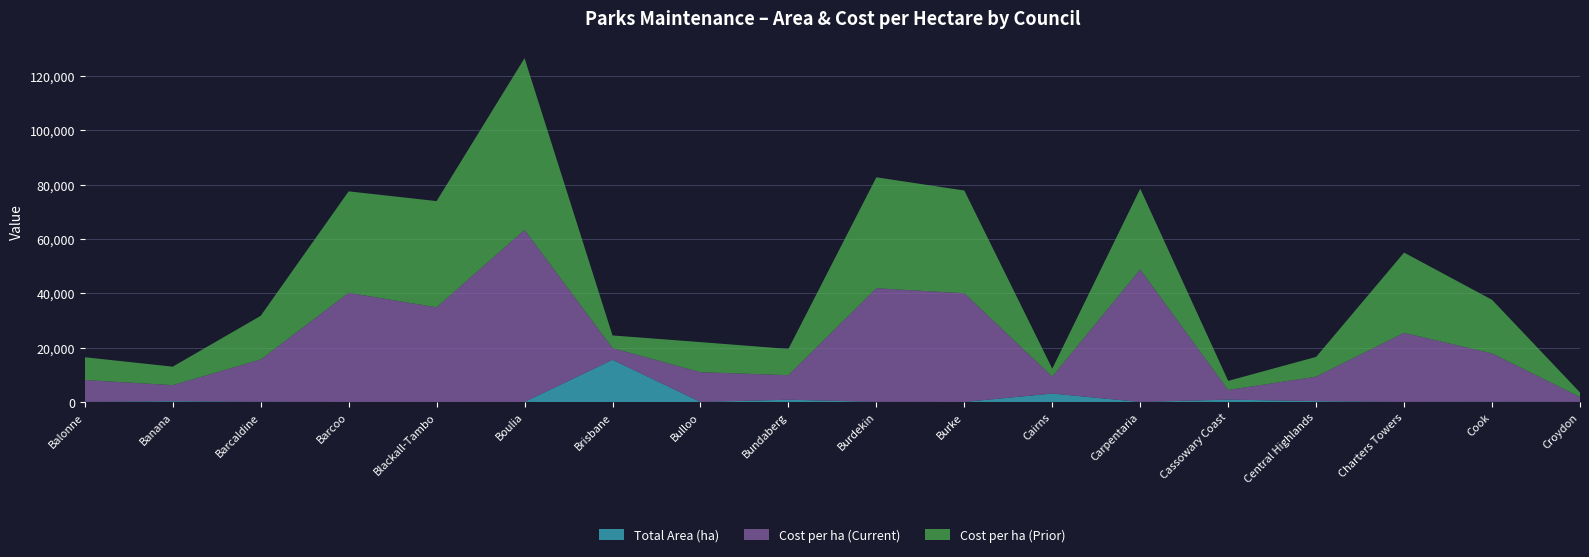

Reading left to right, extract all data points from this chart.

Total Area (ha): Balonne=65.0	Banana=279.0	Barcaldine=78.0	Barcoo=6.0	Blackall-Tambo=20.0	Boulia=10.0	Brisbane=15521.0	Bulloo=30.0	Bundaberg=829.0	Burdekin=46.0	Burke=10.0	Cairns=3099.0	Carpentaria=12.0	Cassowary Coast=867.0	Central Highlands=306.0	Charters Towers=42.0	Cook=78.0	Croydon=39.0
Cost per ha (Current): Balonne=8015.4	Banana=5921.1	Barcaldine=15551.3	Barcoo=40166.7	Blackall-Tambo=34800.0	Boulia=63300.0	Brisbane=4319.3	Bulloo=10933.3	Bundaberg=9030.2	Burdekin=41804.3	Burke=40000.0	Cairns=6253.0	Carpentaria=48750.0	Cassowary Coast=3545.6	Central Highlands=9003.3	Charters Towers=25404.8	Cook=17782.0	Croydon=1794.9
Cost per ha (Prior): Balonne=8384.6	Banana=6792.1	Barcaldine=16065.8	Barcoo=37333.3	Blackall-Tambo=39100.0	Boulia=63200.0	Brisbane=4637.8	Bulloo=11066.7	Bundaberg=9658.6	Burdekin=40826.1	Burke=37800.0	Cairns=2895.9	Carpentaria=29727.3	Cassowary Coast=3349.5	Central Highlands=7277.8	Charters Towers=29523.8	Cook=19730.8	Croydon=1666.7